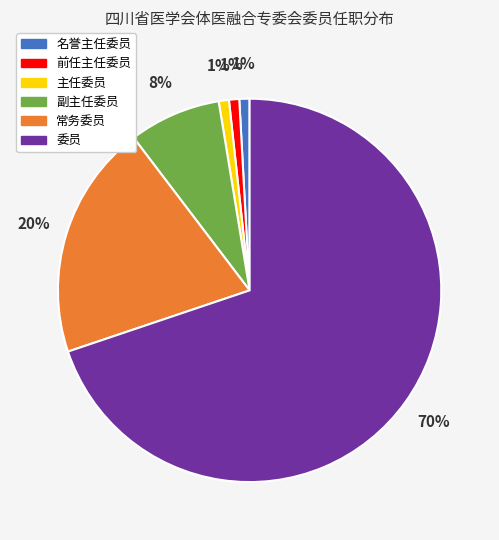

What is the largest slice in the pie chart?

委员